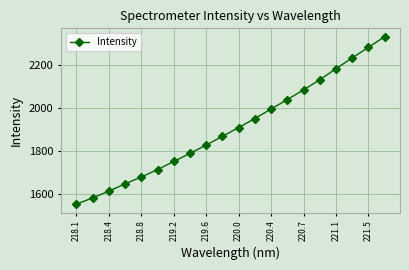

How many data points are above 1908?

10